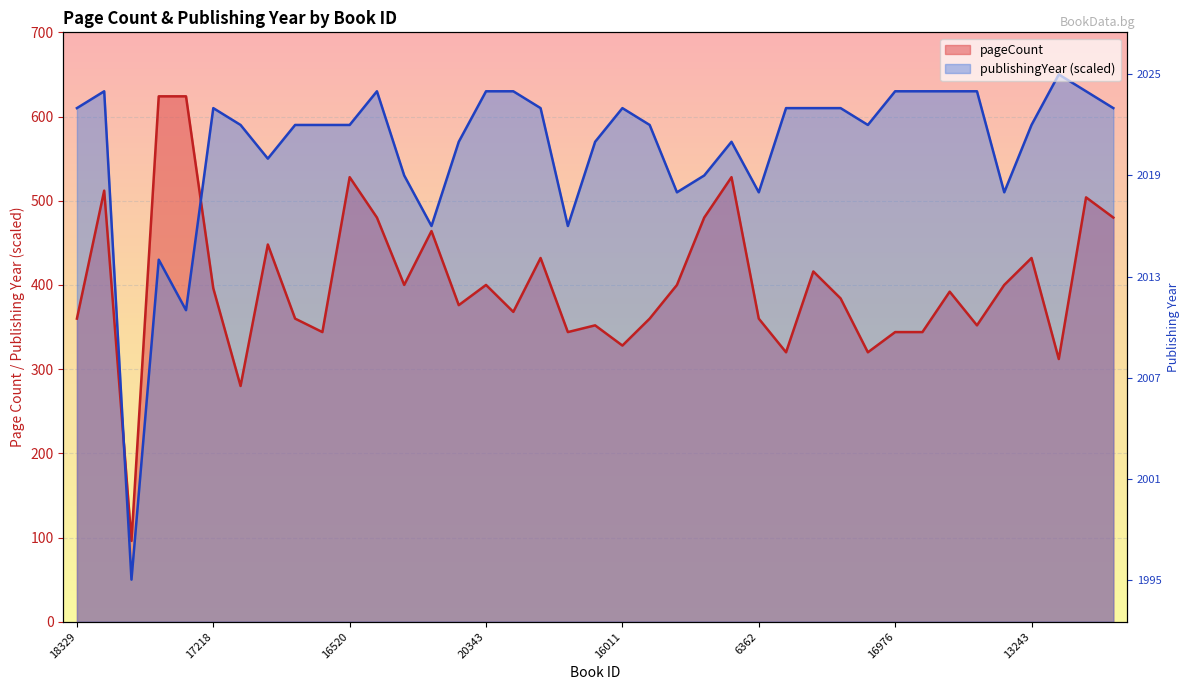

How many intersections are there between publishingYear and pageCount?

2